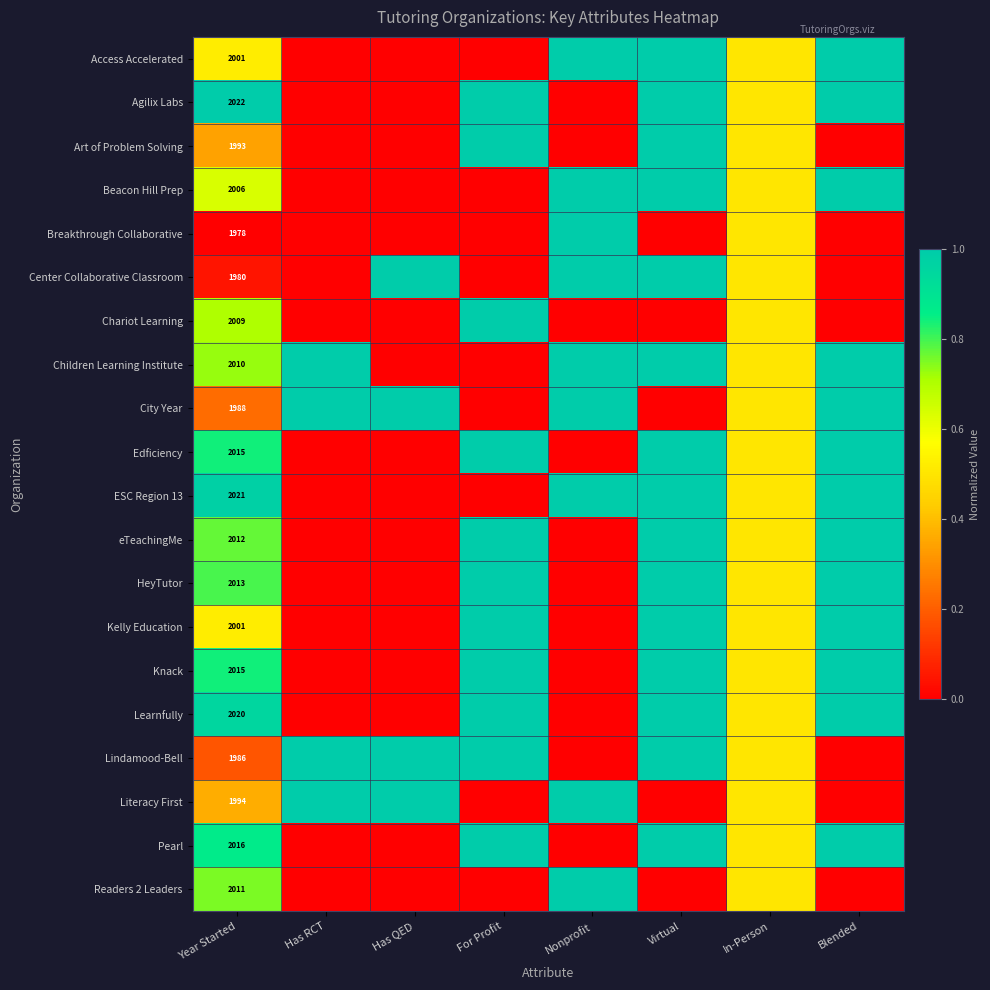

True or false: HeyTutor has a value of 899.8 at Year Started.

False